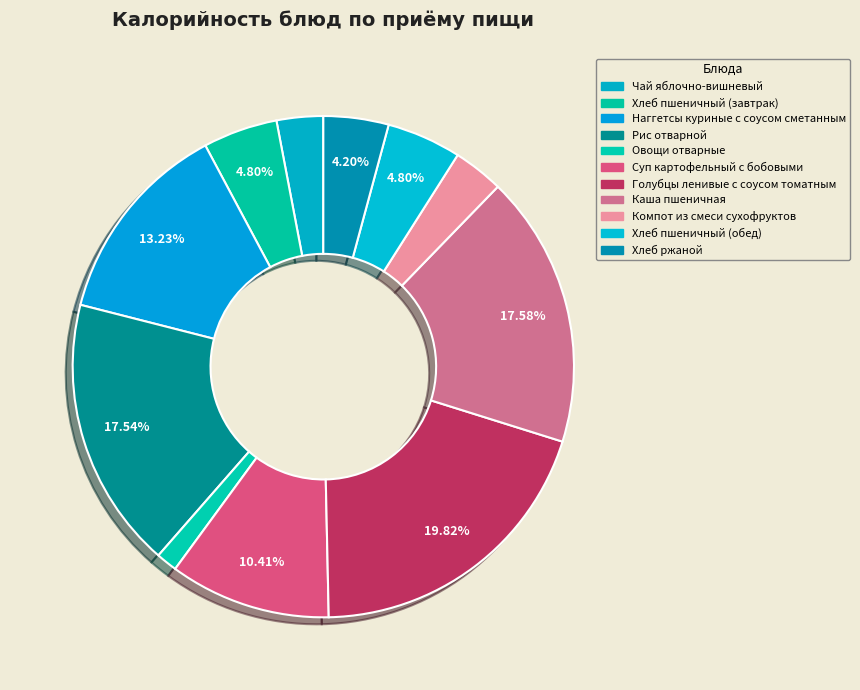

Count the number of slices in the pie.

11